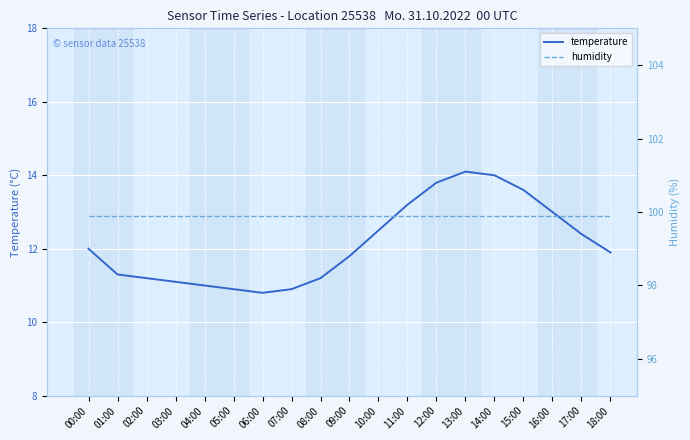

True or false: temperature and humidity cross at least once.

False